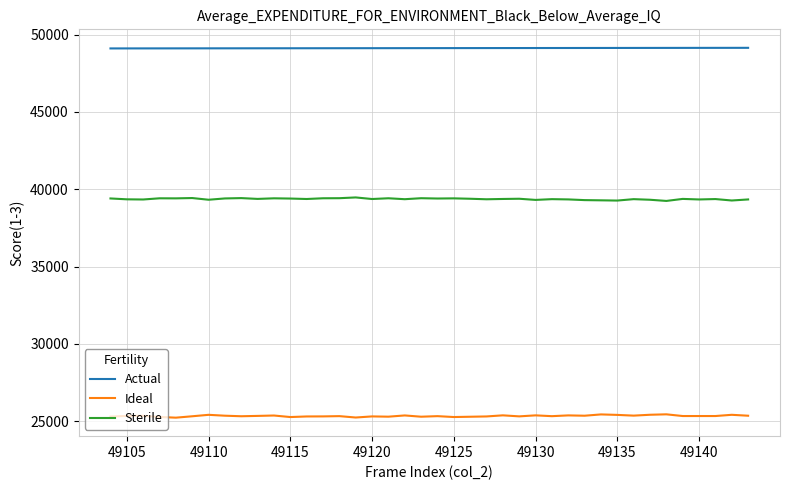

What is the maximum value for Ideal?

25447